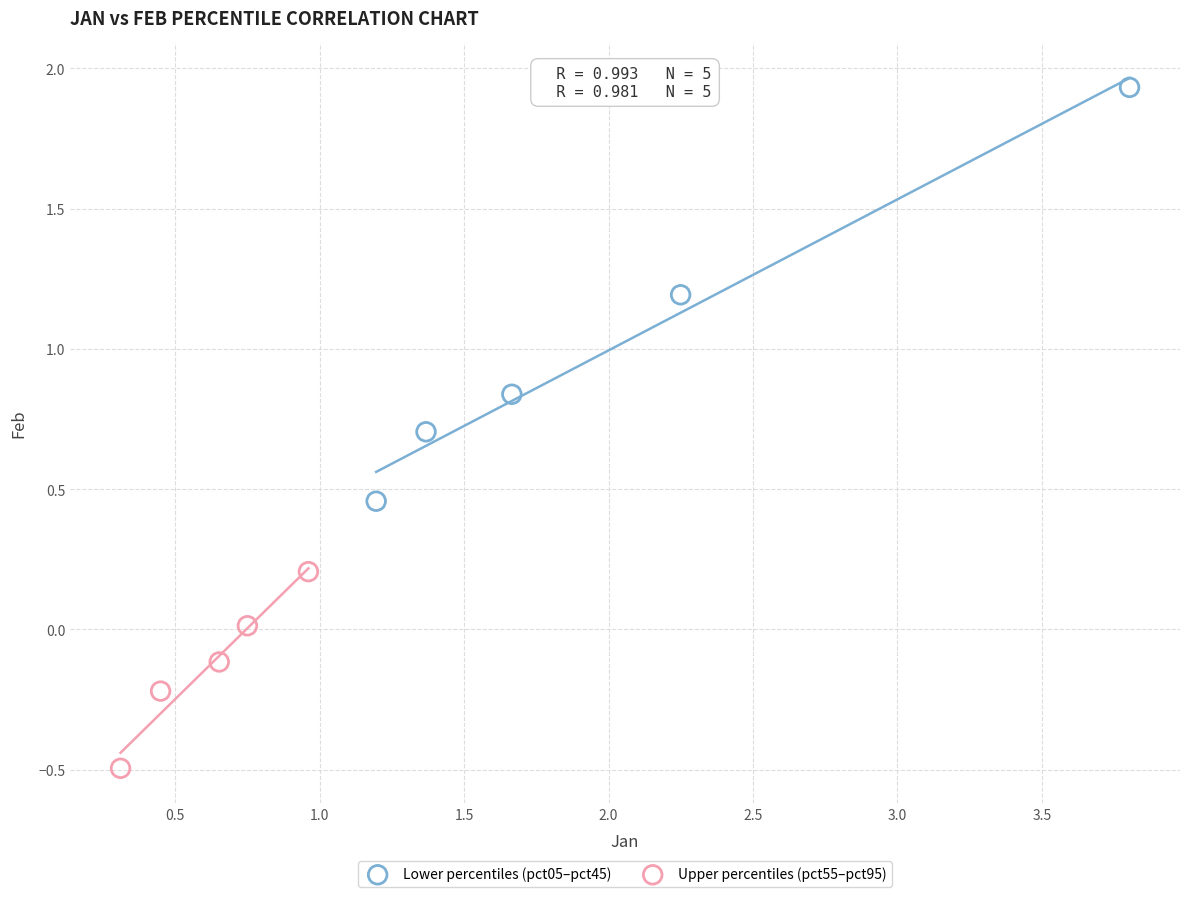

Which series has the widest spread of Y values?

Lower percentiles (pct05–pct45)